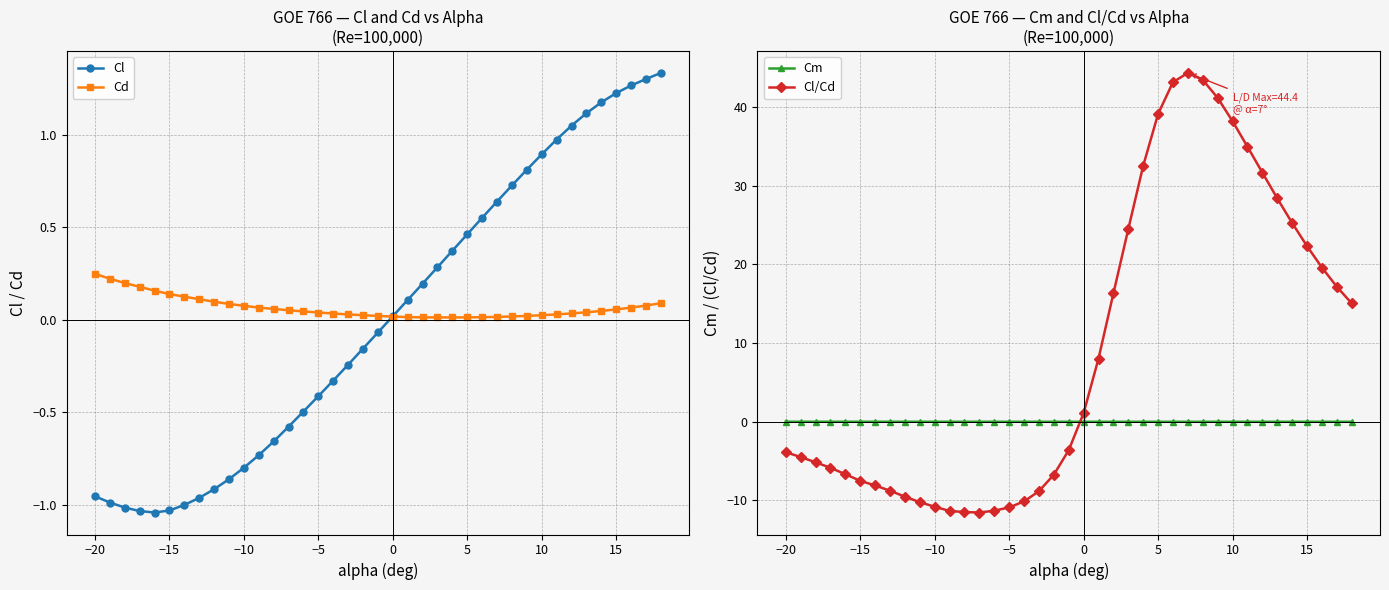

True or false: Cl/Cd and Cm intersect in this chart.

True